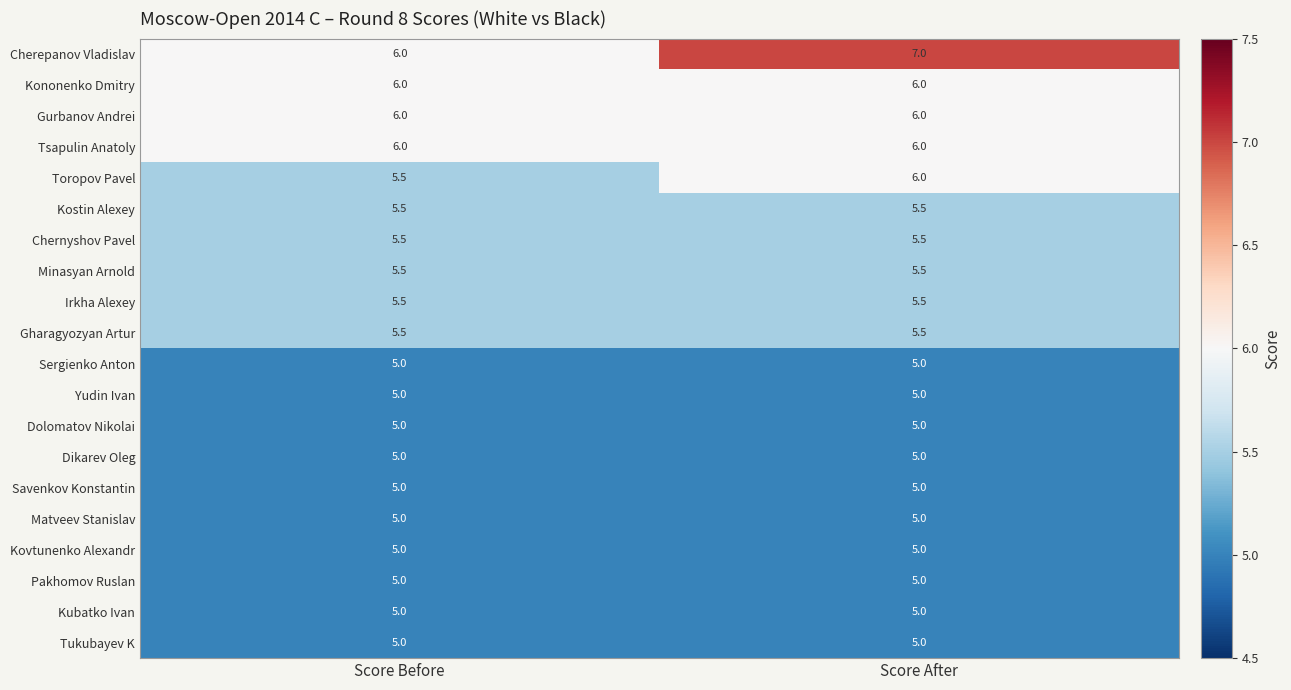

How many data points does each series have?

2